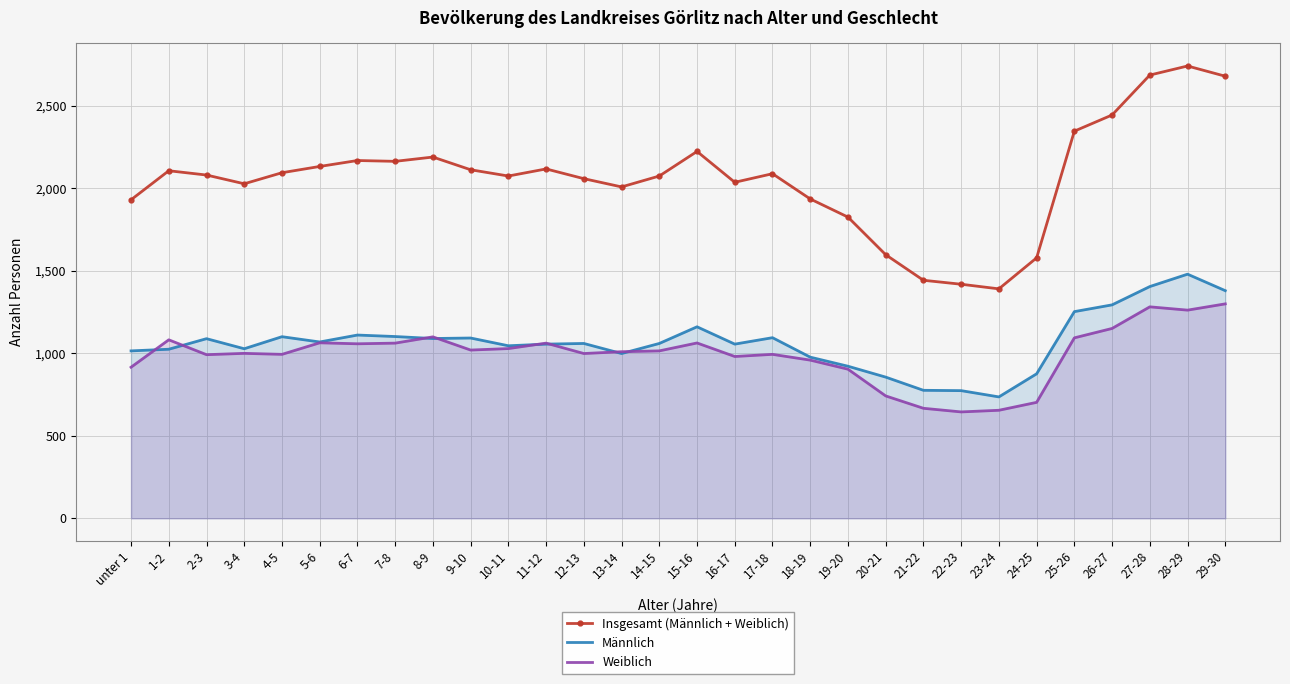

Which series changed the most between 4-5 and 26-27?

Insgesamt (Männlich + Weiblich)